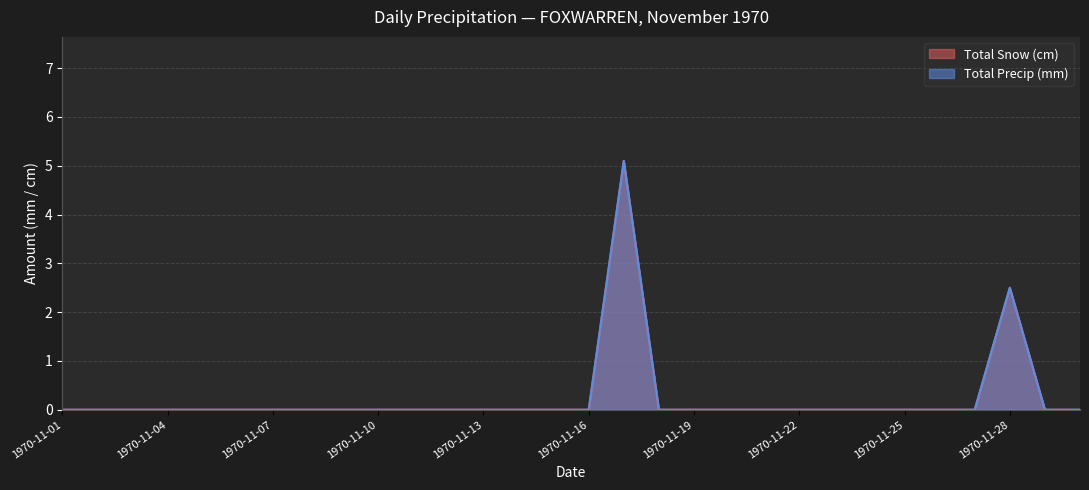

True or false: Total Precip (mm) has more than 2 interior local peaks.

False